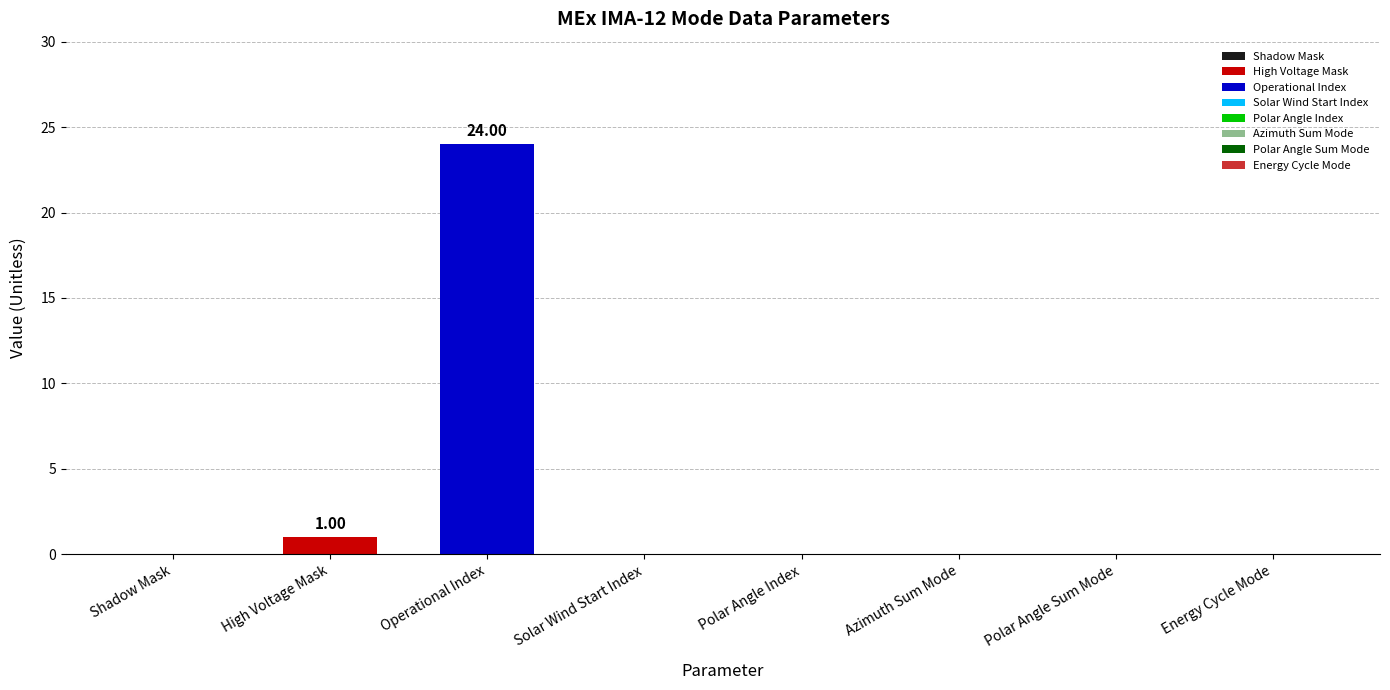

At which label is the value closest to 12?

High Voltage Mask